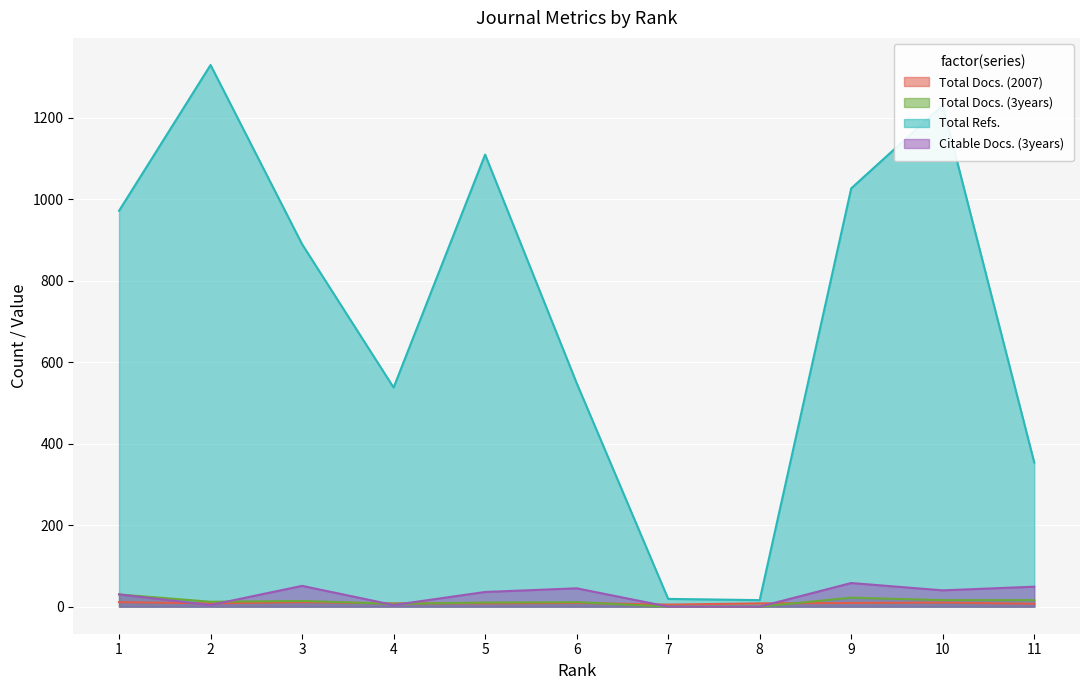

How many lines are shown in the chart?

4